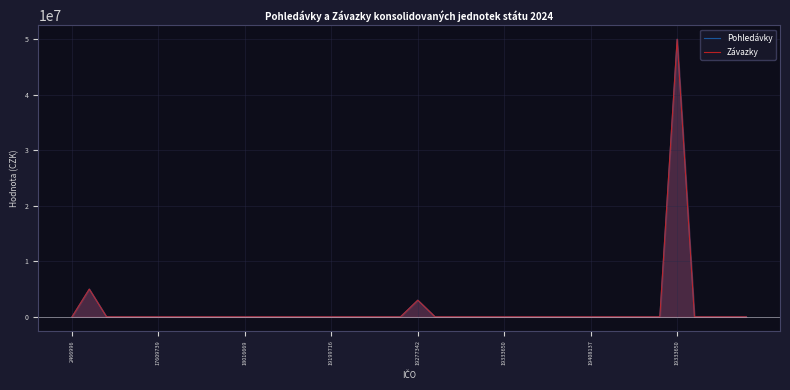

Is the value of Závazky at 19199716 greater than the value of Pohledávky at 27?

No